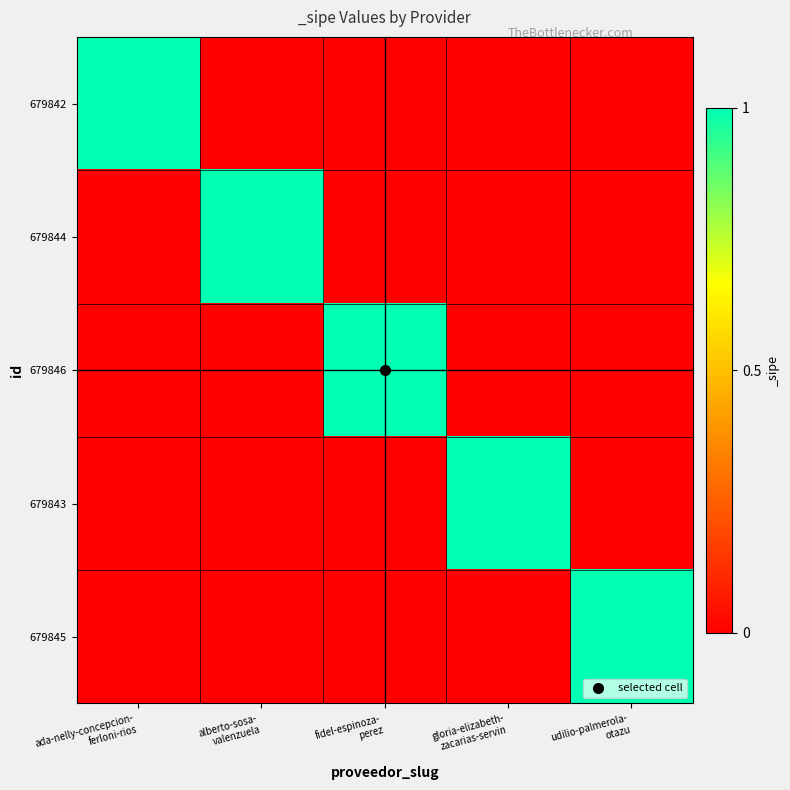

What is the difference between the highest and lowest values at alberto-sosa-
valenzuela?

1